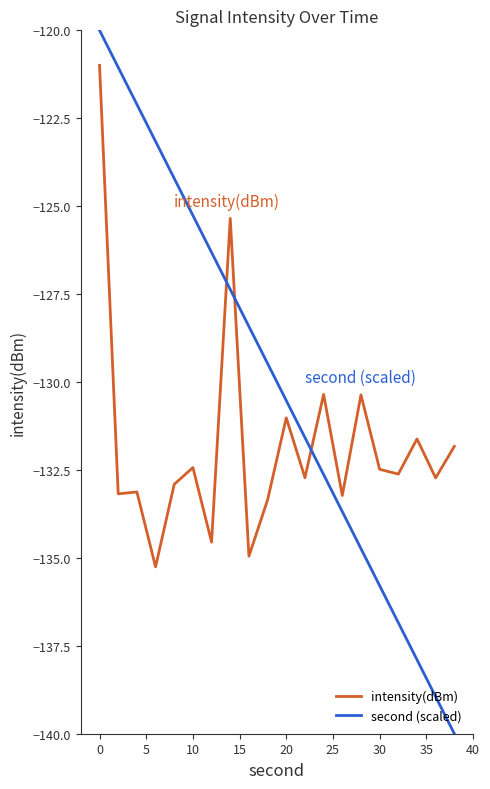

List the series in order of their peak value, highest first.

second (scaled), intensity(dBm)